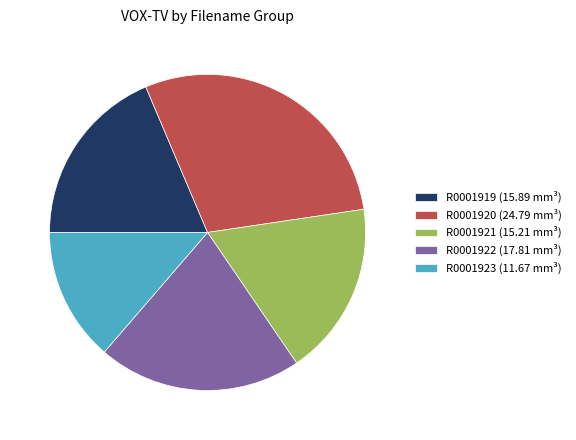

How many slices are in this pie chart?

5